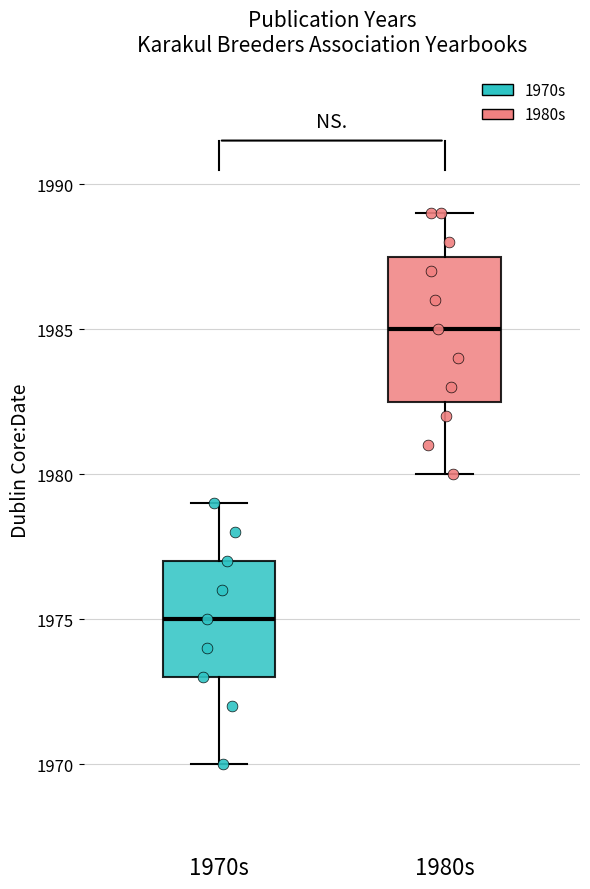

Where is the lower edge of the box for 1970s on the y-axis? The values are not printed on the chart, so give them approximately, as read against the axis.

1973.0